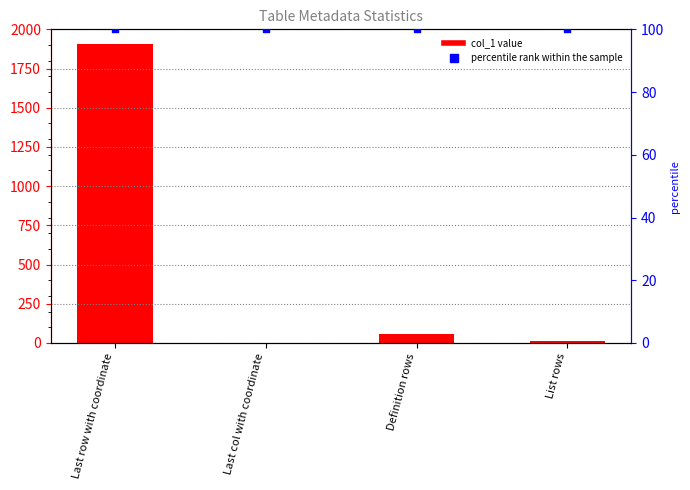

At how many categories does at least one series exceed 1014?

1